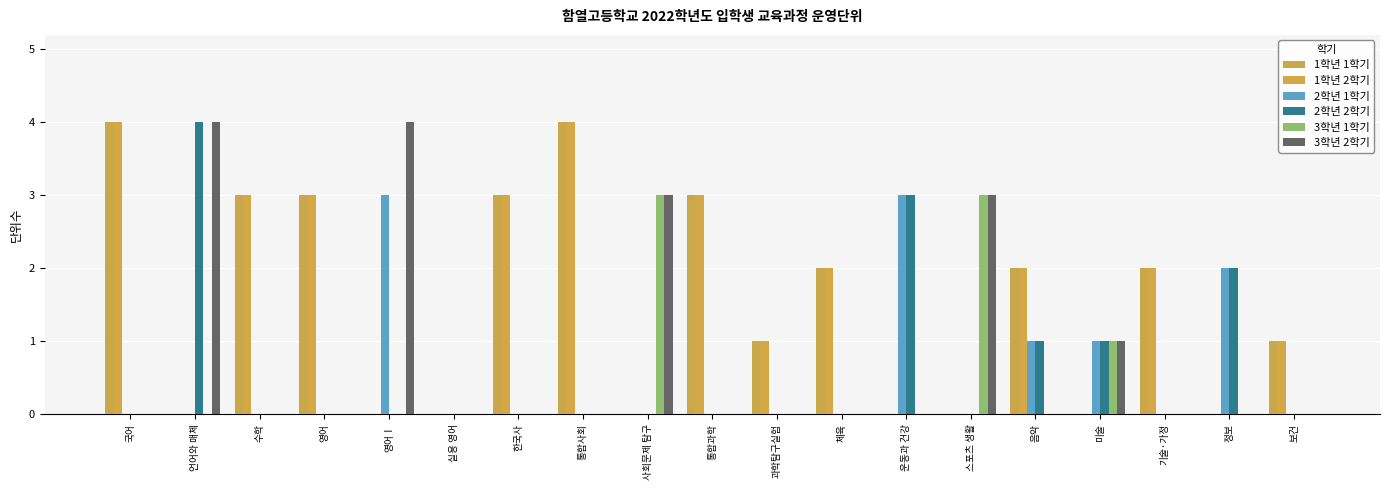

Between 통합과학 and 운동과 건강, which series saw the biggest shift?

1학년 1학기